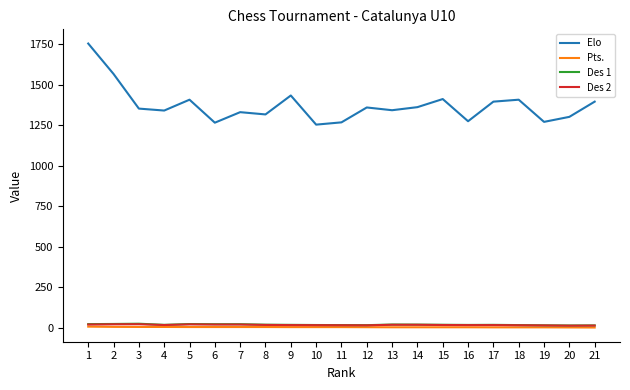

True or false: Elo and Pts. intersect in this chart.

False